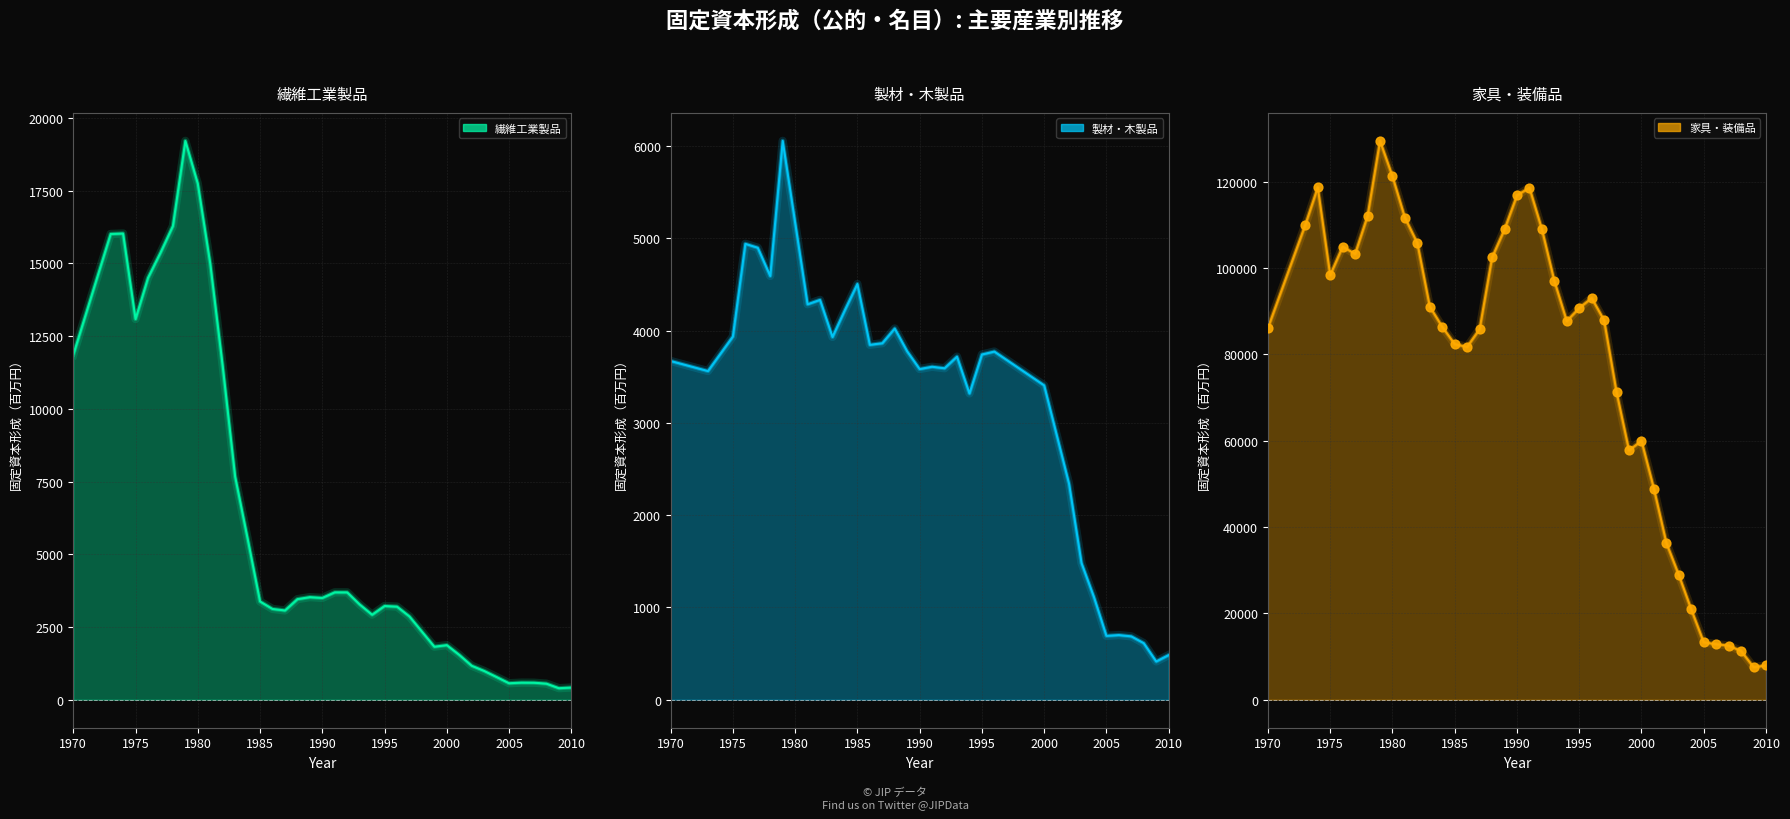

Which series has the largest total across all categories?

家具・装備品